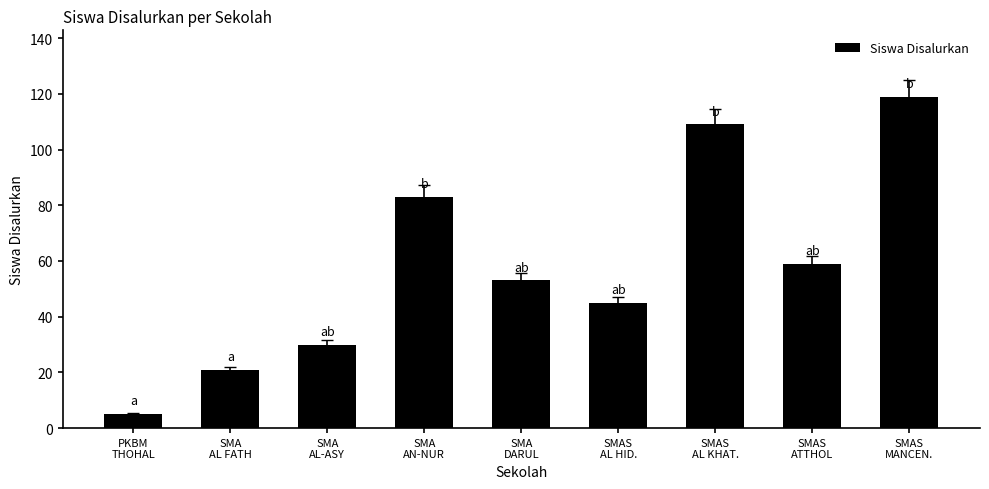

What is the smallest value displayed?

5